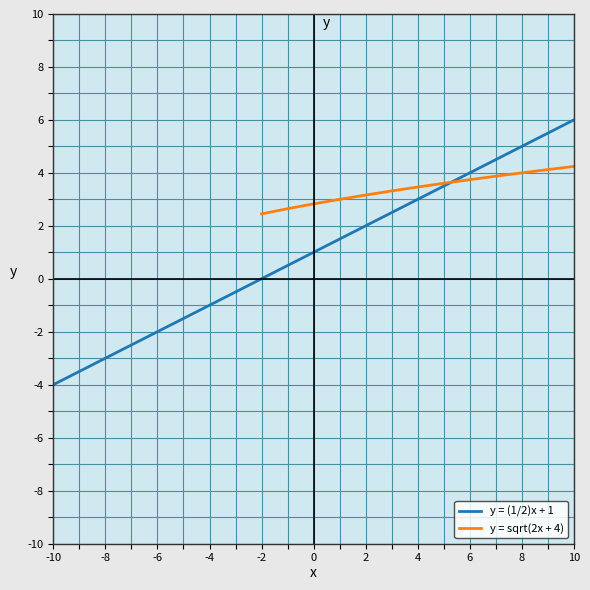

How many data points are less than 1?

10